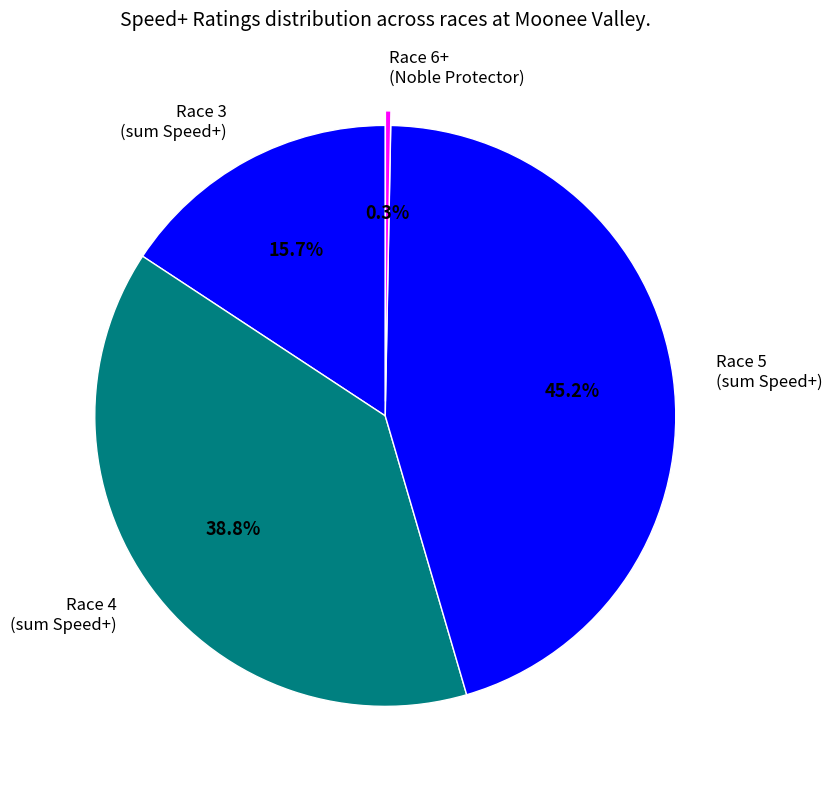

What portion of the pie excludes Race 6+ (Noble Protector)?

99.7%